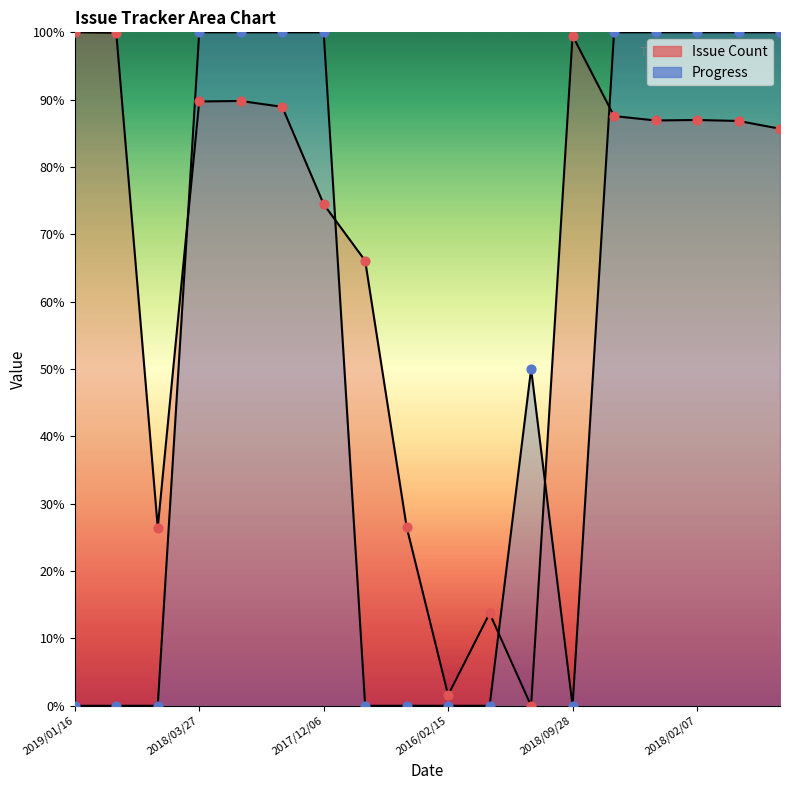

What are all the series names shown in the legend?

Issue Count, Progress